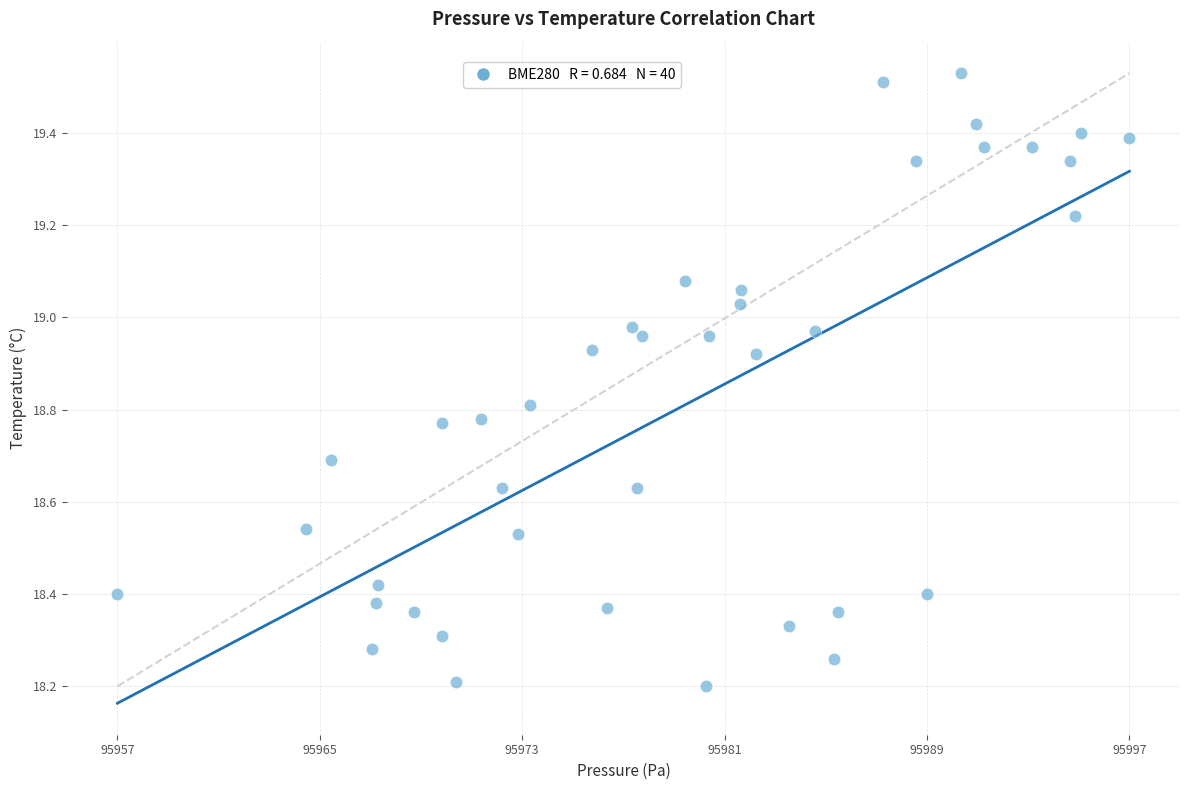

What is the range of X values (max minus min)?

40.1